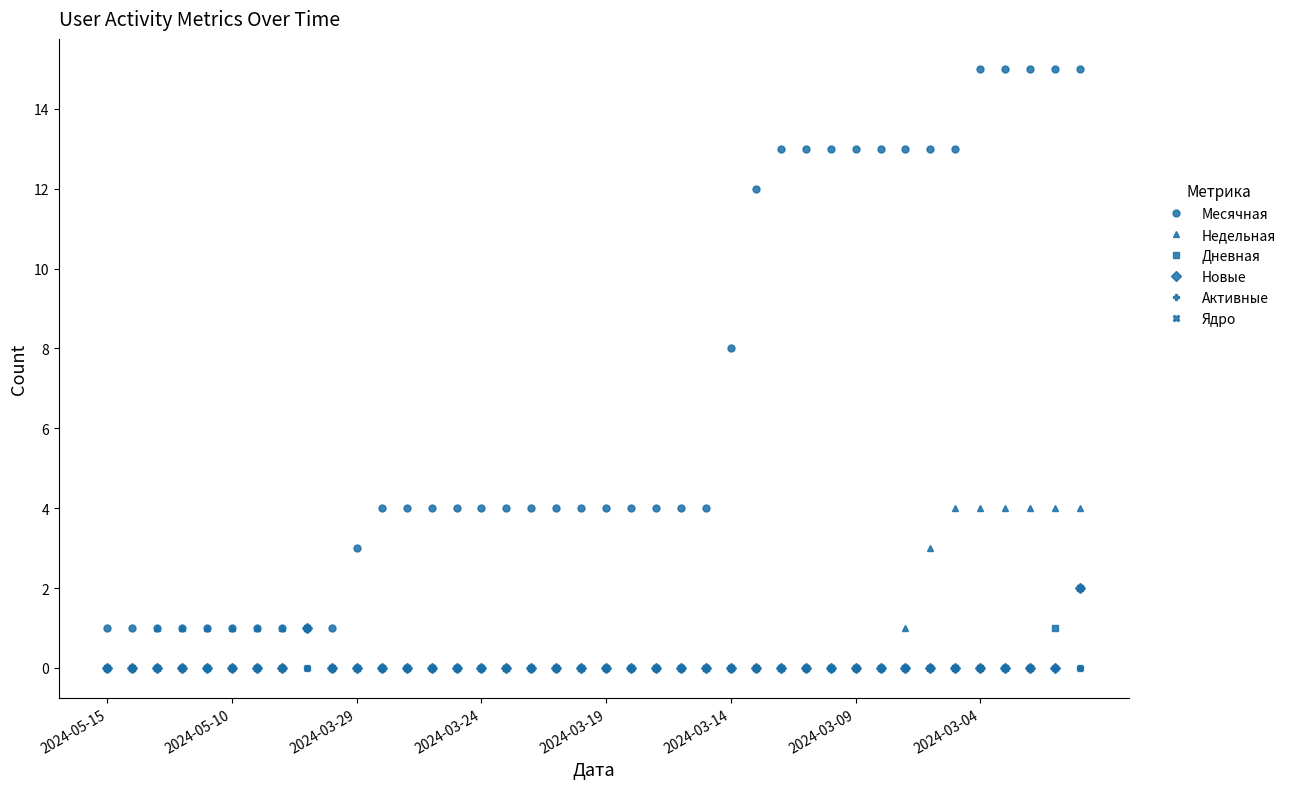

What is the difference between the maximum and minimum values in the Дневная series?

2